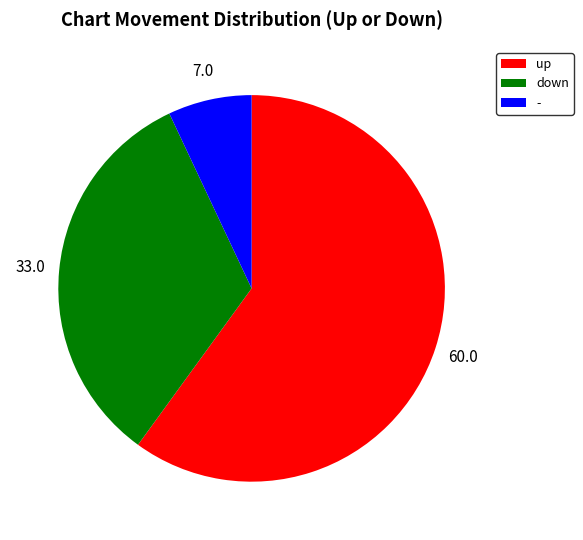

The - slice represents 1% of the pie. True or false?

False